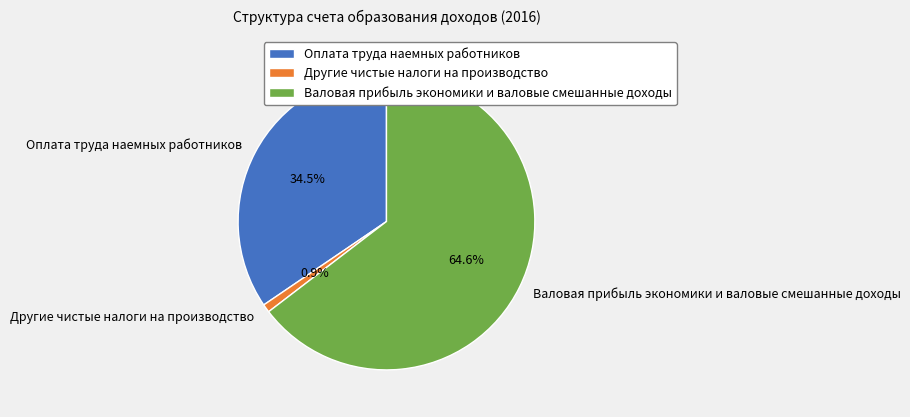

Is the sum of Другие чистые налоги на производство and Оплата труда наемных работников greater than half?

No